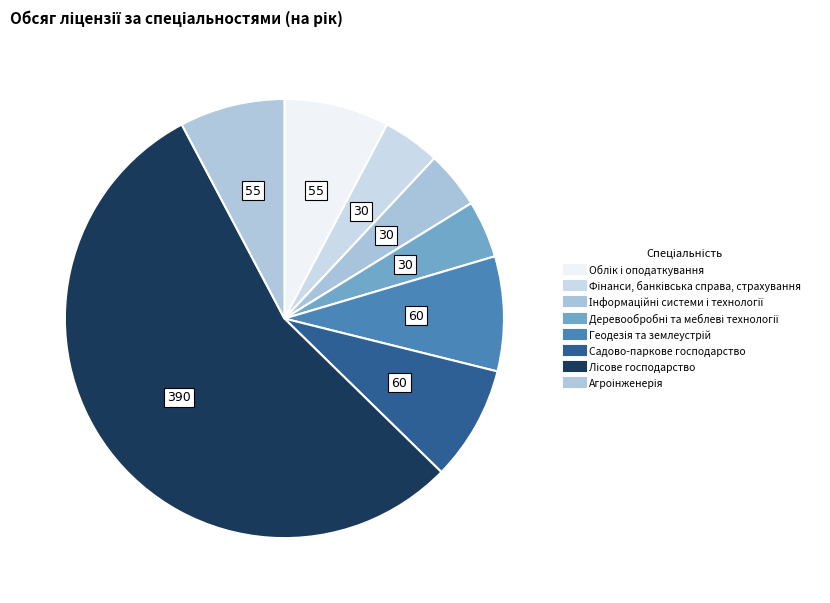

To the nearest percent, what is the combined percentage of Інформаційні системи і технології and Фінанси, банківська справа, страхування?

8%